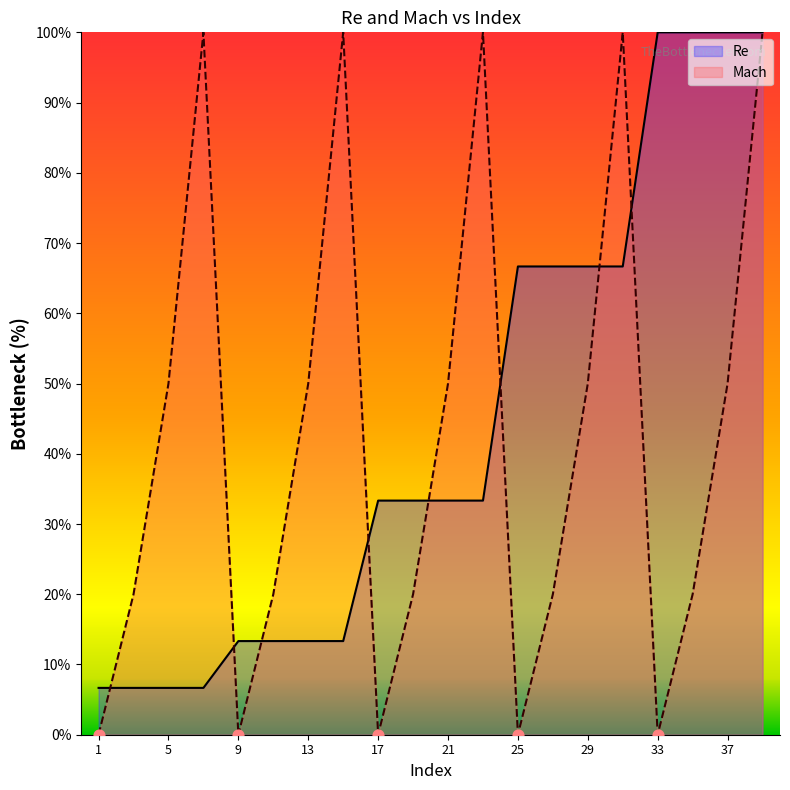

At how many categories does at least one series exceed 63?

11